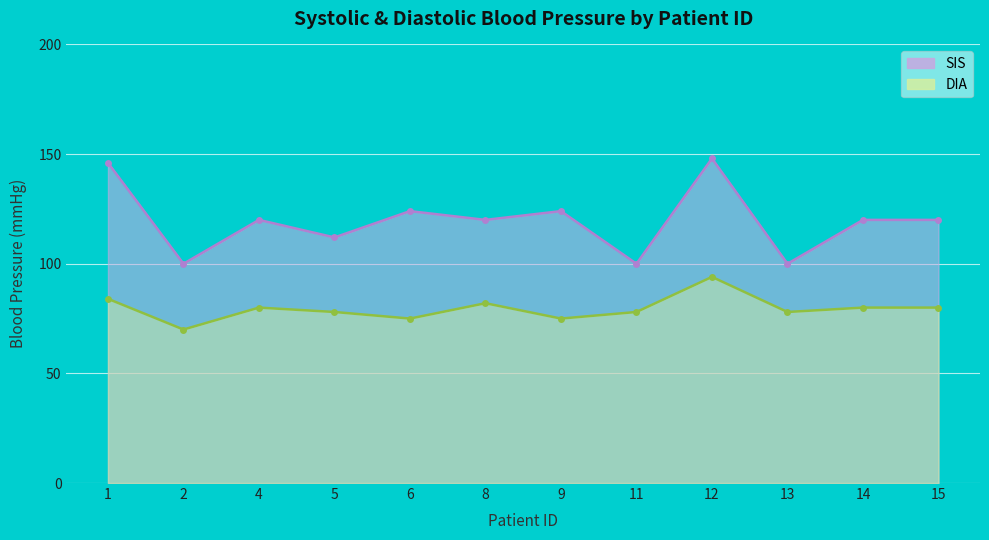

What is the sum of the DIA values at 11 and 8?

160